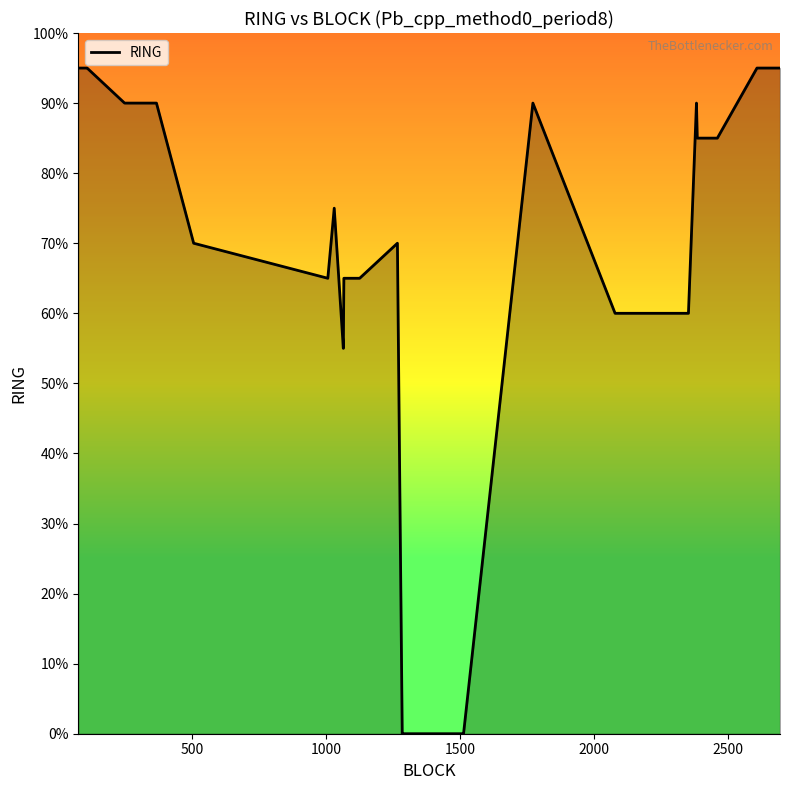

Is this an area chart (filled region under the line)?

Yes